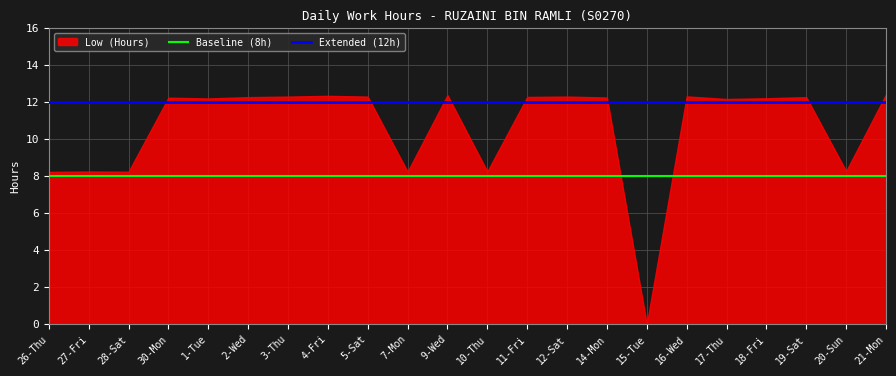

The Extended (12h) series shows 16 at 7-Mon. True or false?

False